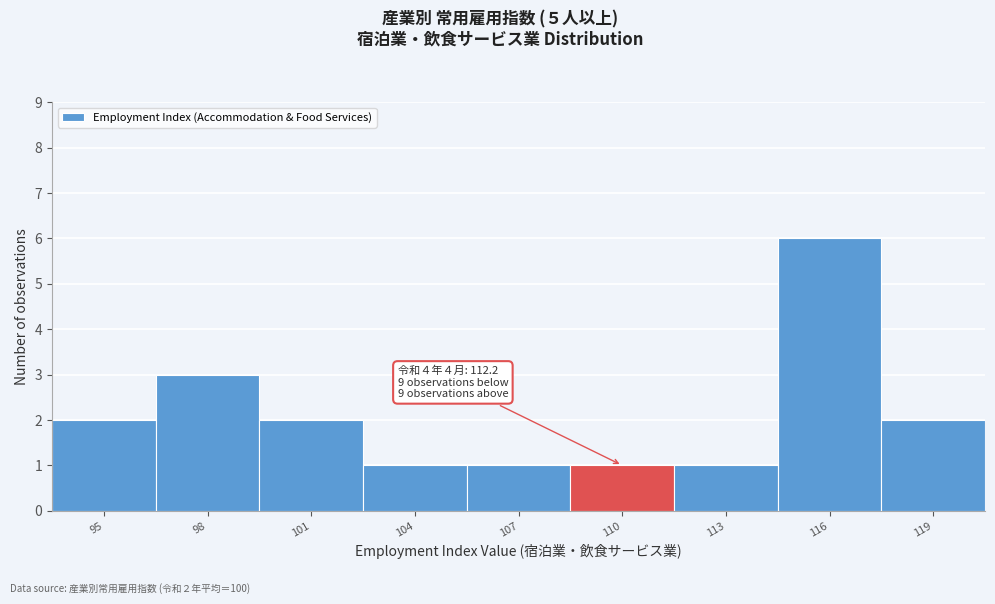

Reading right to left, extract all data points from this chart.

2	6	1	1	1	1	2	3	2